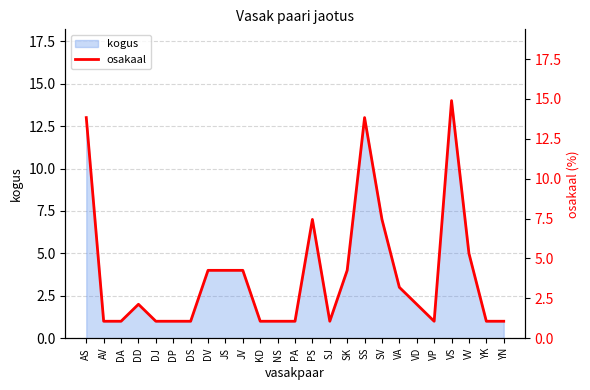

At which label does the data first exceed 2?

AS